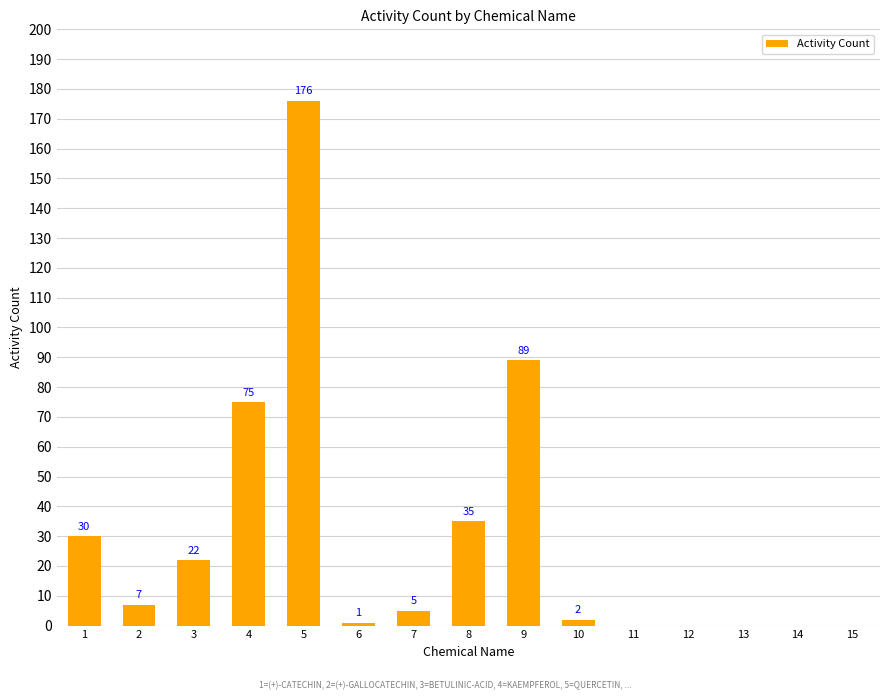

The chart shows a value of 1 at 6. True or false?

True